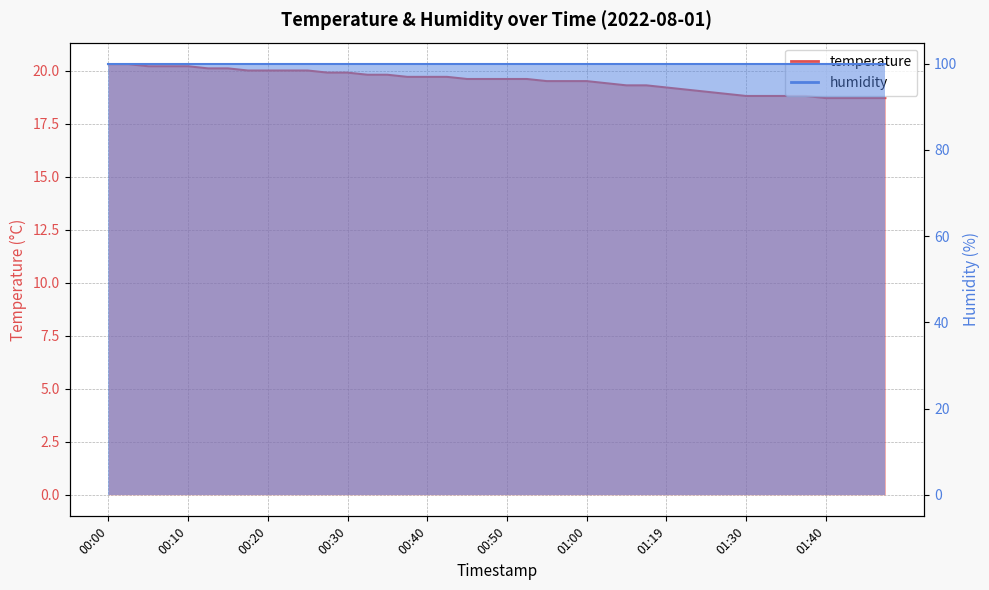

List the labels in order of value, smallest first.

01:40, 01:43, 01:45, 01:48, 01:30, 01:33, 01:35, 01:38, 01:27, 01:25, 01:22, 01:19, 01:05, 01:08, 01:02, 00:55, 00:58, 01:00, 00:45, 00:48, 00:50, 00:53, 00:38, 00:40, 00:43, 00:33, 00:35, 00:28, 00:30, 00:18, 00:20, 00:23, 00:25, 00:13, 00:15, 00:05, 00:08, 00:10, 00:00, 00:03